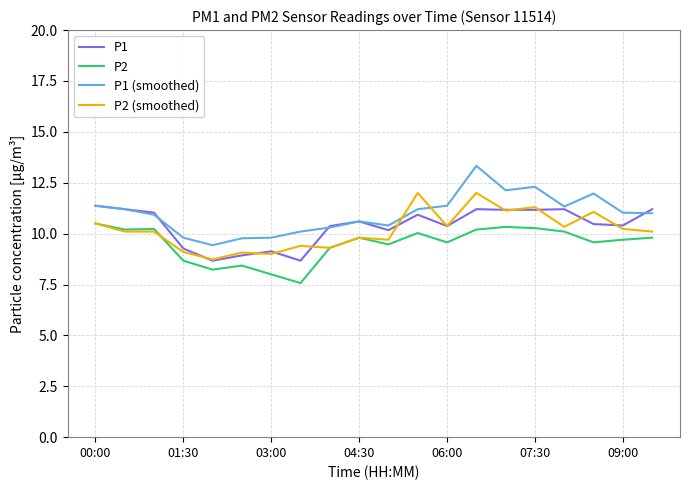

Does the chart have visible grid lines?

Yes